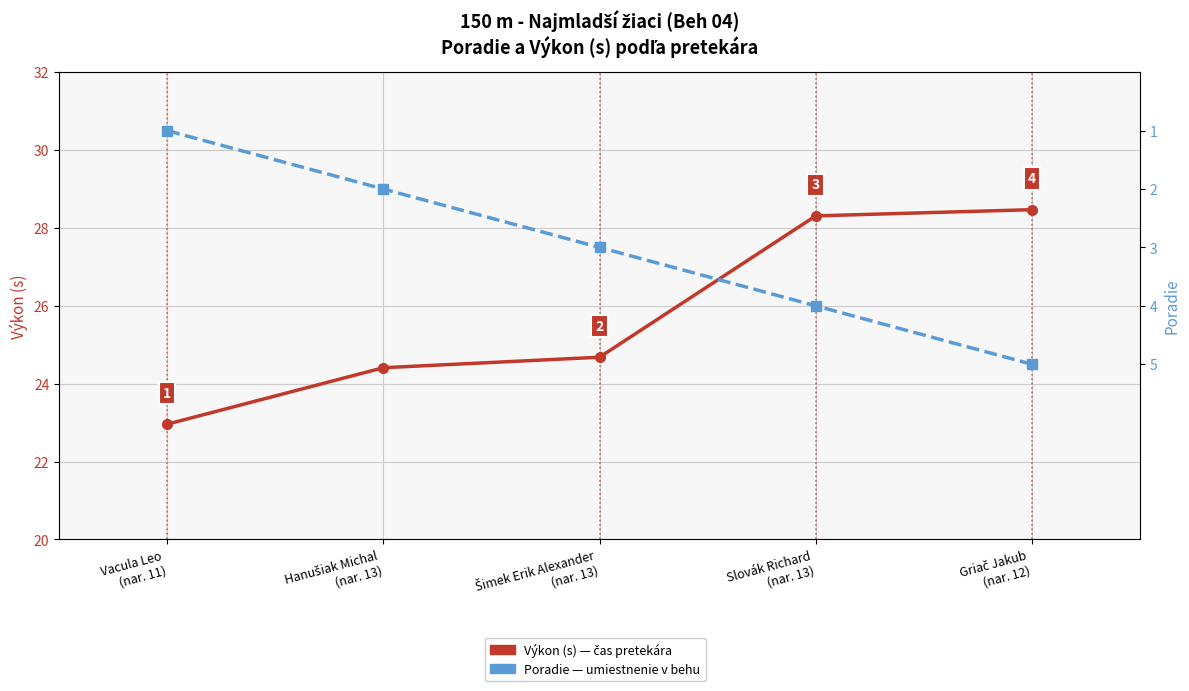

Which category has the highest value across all series?

Griač Jakub
(nar. 12)